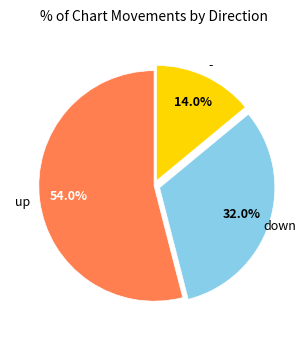

Does any single category account for the majority?

Yes